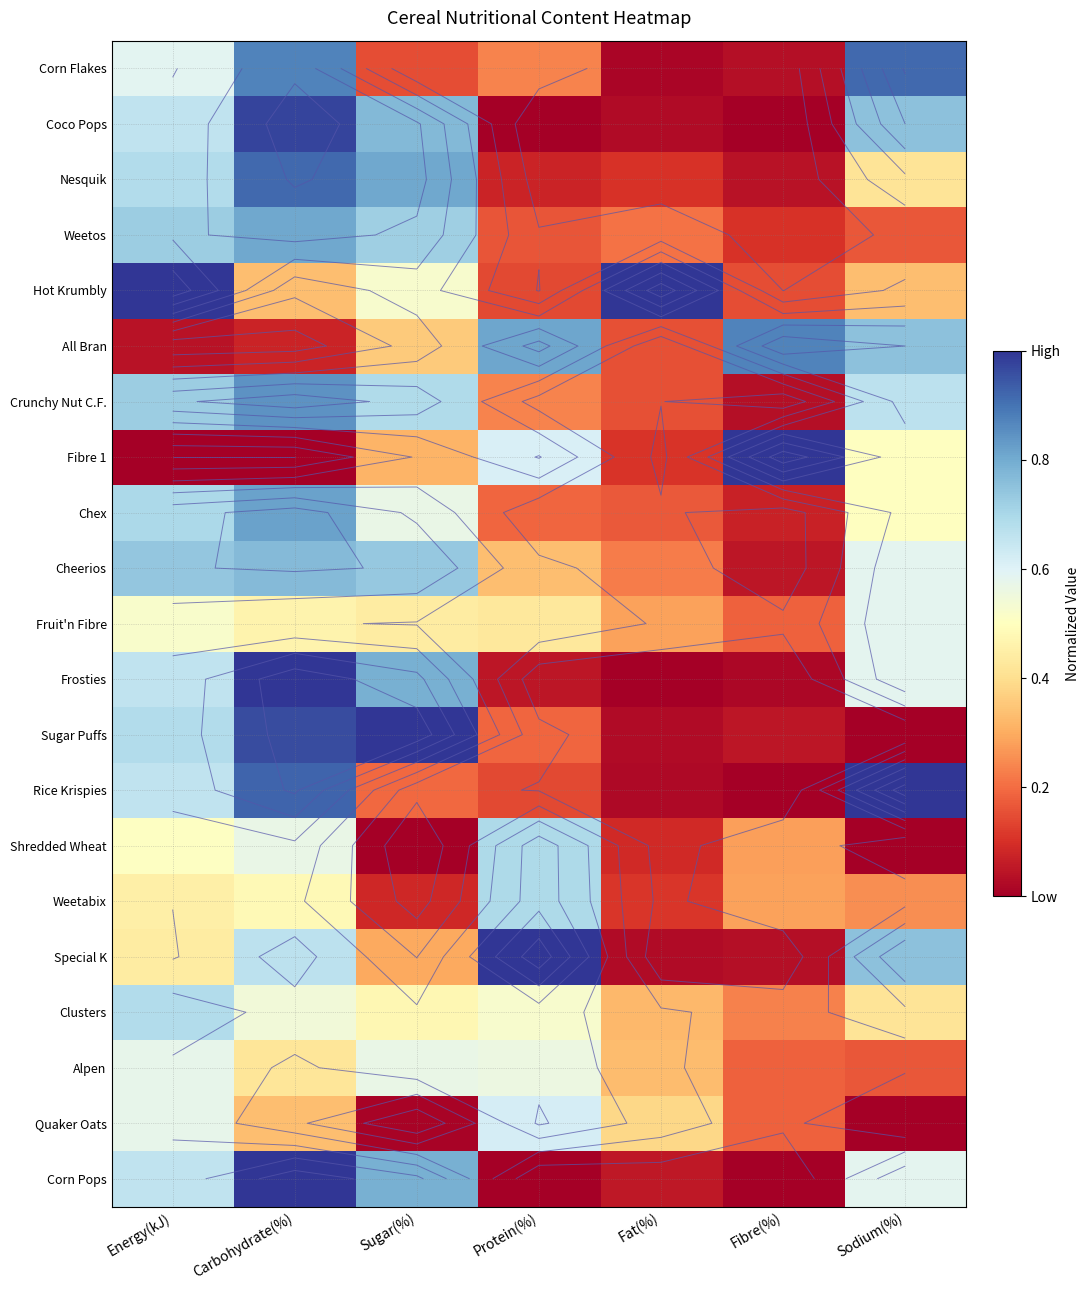

Which series has the widest spread of values?

Fibre 1